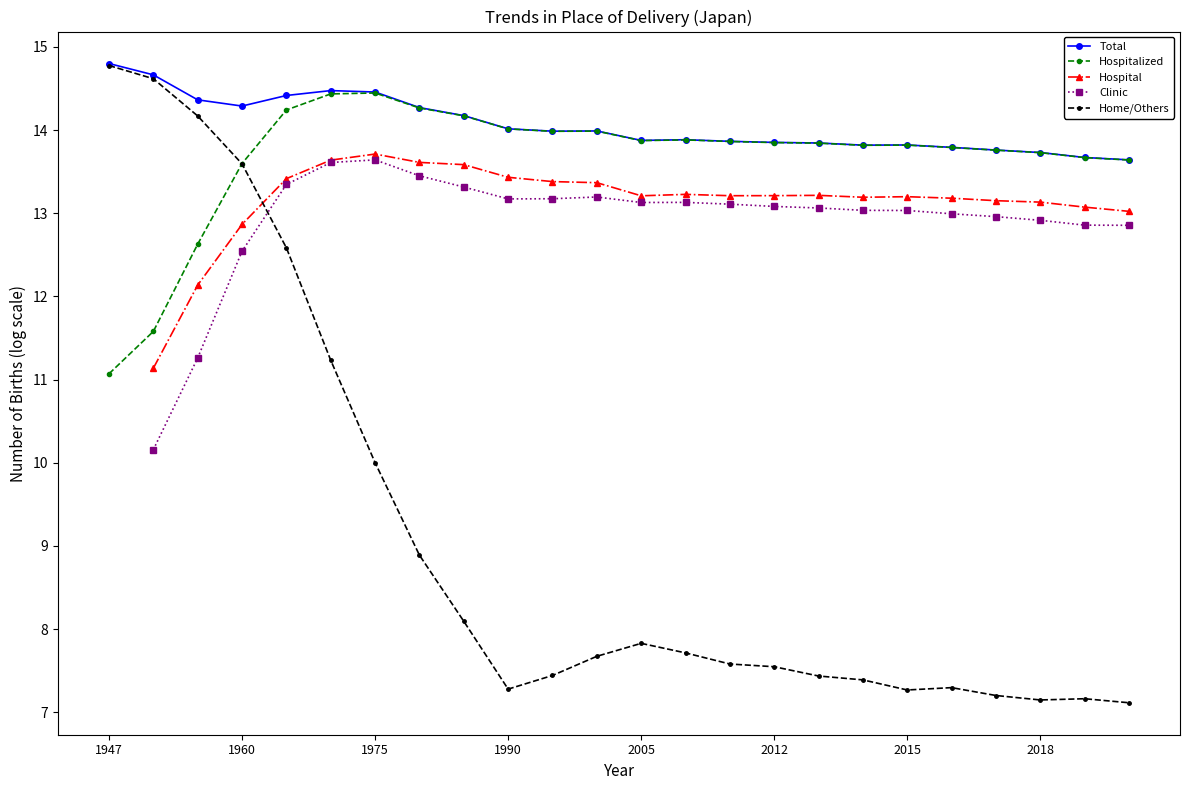

The value of Hospital at 17 is 21.0. True or false?

False